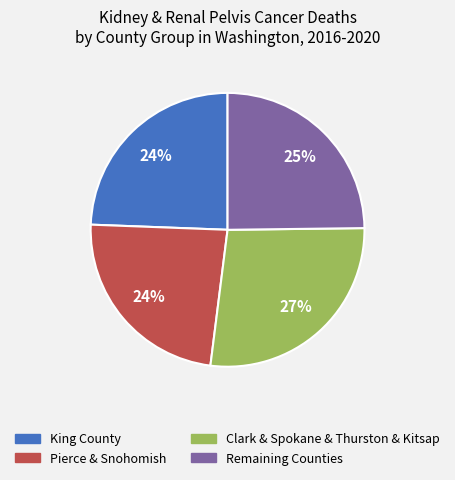

To the nearest percent, what is the average slice percentage?

25%